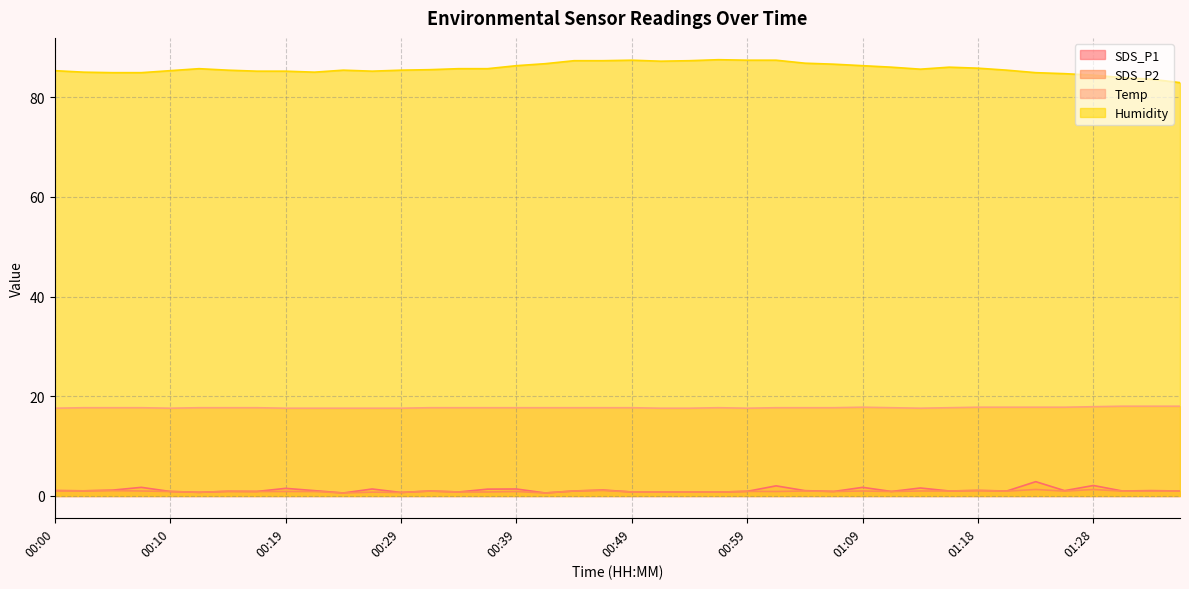

What is the highest value of the Temp series?

18.0